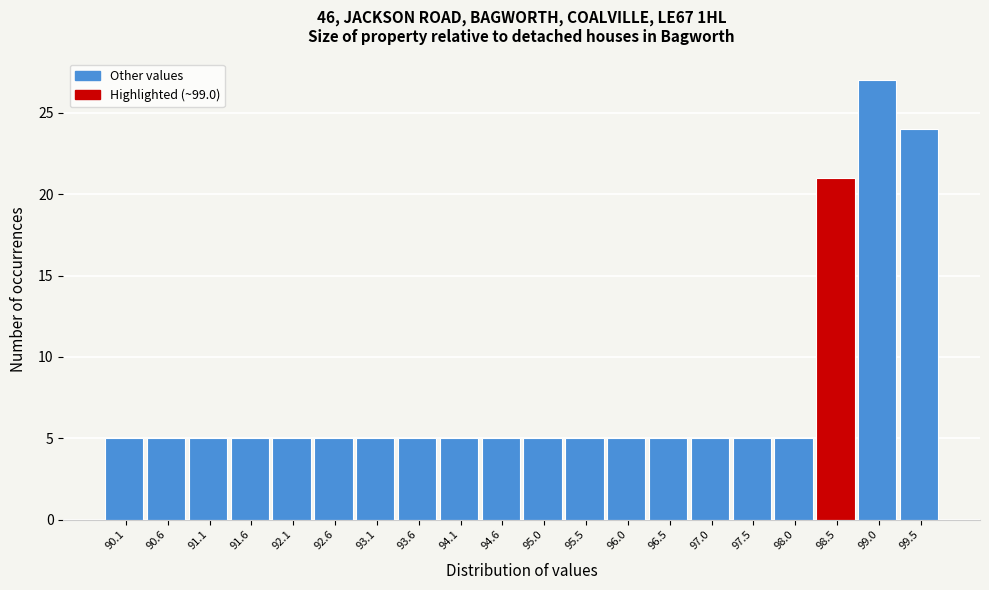

Reading left to right, what are all the values shown in this chart?

5	5	5	5	5	5	5	5	5	5	5	5	5	5	5	5	5	21	27	24